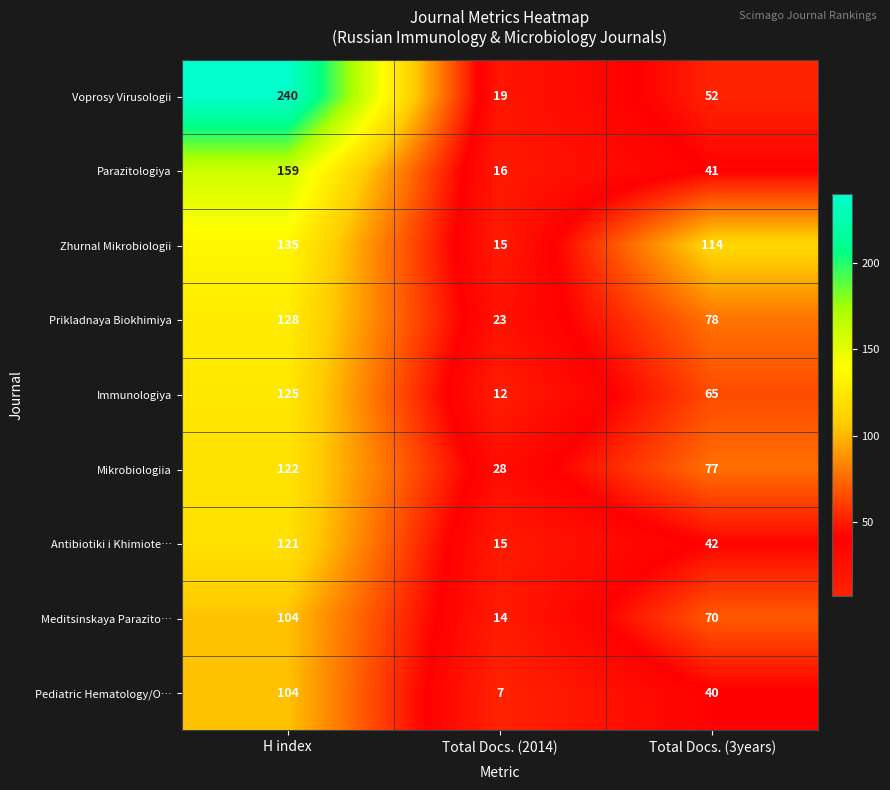

What is the minimum value shown in the chart?

7